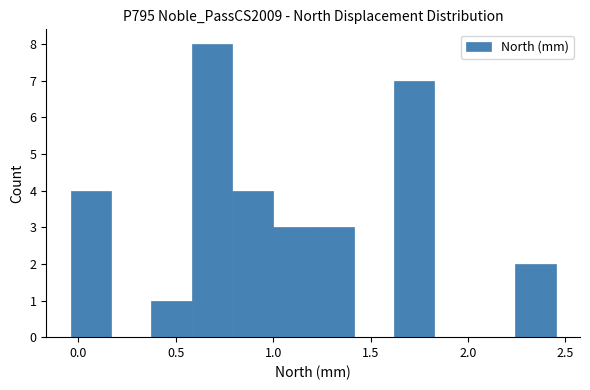

Reading left to right, list every bar in this chart as the range it spans on the x-axis followed by its height. Neither the bar edges nor the heights are printed on the chart, so give them approximately, as read against the axes.

-0.05 to 0.15: 4
0.15 to 0.40: 0
0.40 to 0.60: 1
0.60 to 0.80: 8
0.80 to 1.00: 4
1.00 to 1.20: 3
1.20 to 1.40: 3
1.40 to 1.60: 0
1.60 to 1.85: 7
1.85 to 2.05: 0
2.05 to 2.25: 0
2.25 to 2.45: 2